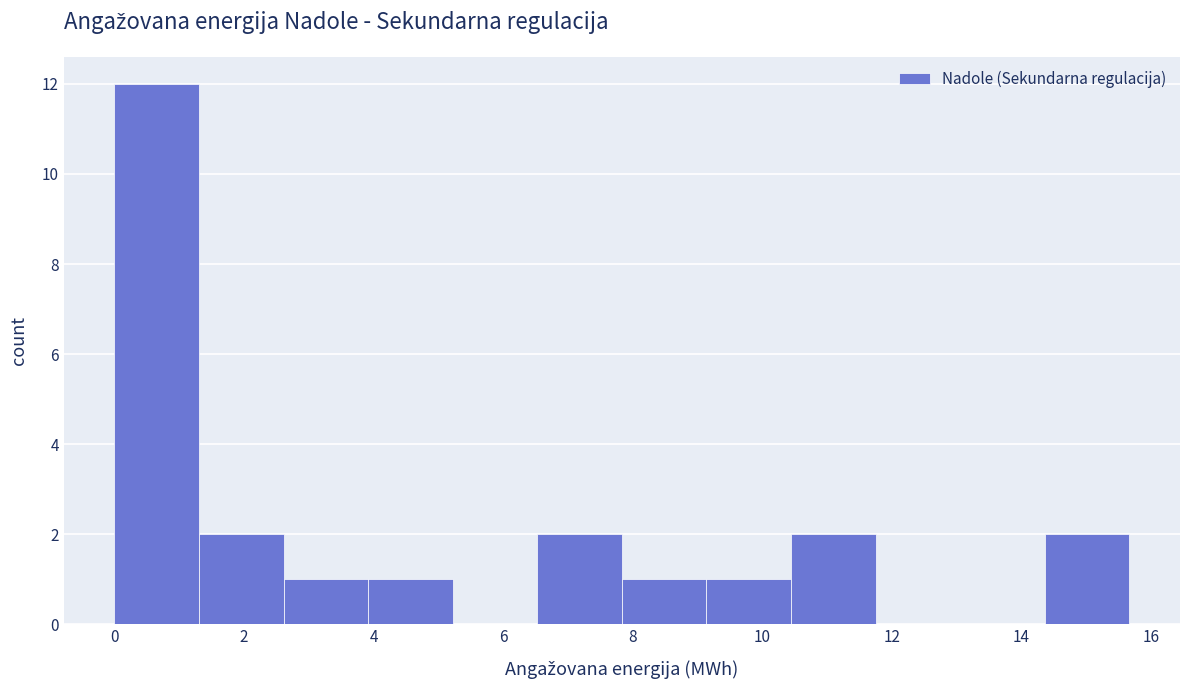

Reading left to right, transcribe this chart: for each bar, give the range it covers on the x-axis and its height. Neither the bar edges nor the heights are printed on the chart, so give them approximately, as read against the axes.

0.0 to 1.4: 12
1.4 to 2.6: 2
2.6 to 4.0: 1
4.0 to 5.2: 1
5.2 to 6.6: 0
6.6 to 7.8: 2
7.8 to 9.2: 1
9.2 to 10.4: 1
10.4 to 11.8: 2
11.8 to 13.0: 0
13.0 to 14.4: 0
14.4 to 15.6: 2